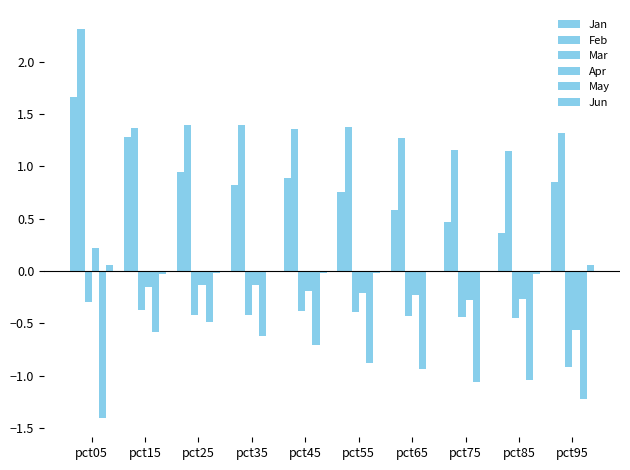

Reading left to right, list all the values displayed in this chart.

Jan: pct05=1.7	pct15=1.3	pct25=0.9	pct35=0.8	pct45=0.9	pct55=0.8	pct65=0.6	pct75=0.5	pct85=0.4	pct95=0.8
Feb: pct05=2.3	pct15=1.4	pct25=1.4	pct35=1.4	pct45=1.4	pct55=1.4	pct65=1.3	pct75=1.2	pct85=1.1	pct95=1.3
Mar: pct05=-0.3	pct15=-0.4	pct25=-0.4	pct35=-0.4	pct45=-0.4	pct55=-0.4	pct65=-0.4	pct75=-0.4	pct85=-0.5	pct95=-0.9
Apr: pct05=0.2	pct15=-0.2	pct25=-0.1	pct35=-0.1	pct45=-0.2	pct55=-0.2	pct65=-0.2	pct75=-0.3	pct85=-0.3	pct95=-0.6
May: pct05=-1.4	pct15=-0.6	pct25=-0.5	pct35=-0.6	pct45=-0.7	pct55=-0.9	pct65=-0.9	pct75=-1.1	pct85=-1.0	pct95=-1.2
Jun: pct05=0.1	pct15=-0.0	pct25=-0.0	pct35=-0.0	pct45=-0.0	pct55=-0.0	pct65=-0.0	pct75=-0.0	pct85=-0.0	pct95=0.1